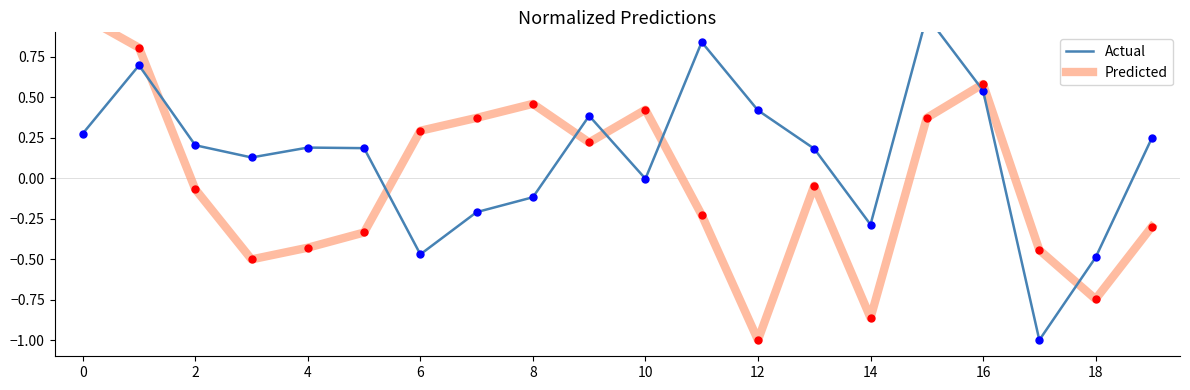

The value of Predicted at 18 is 0.3. True or false?

False